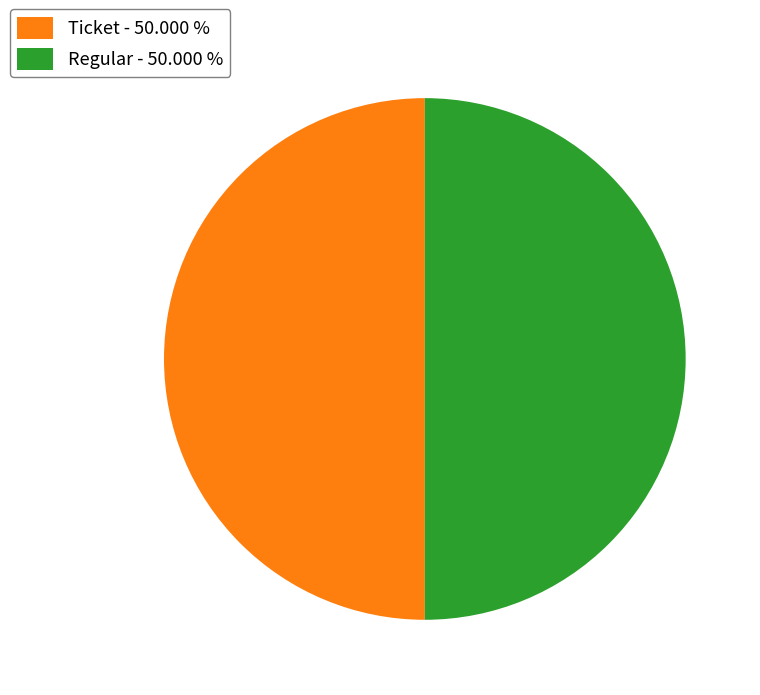

What is the ratio of the value at Regular - 50.000 % to the value at Ticket - 50.000 %?

1.0